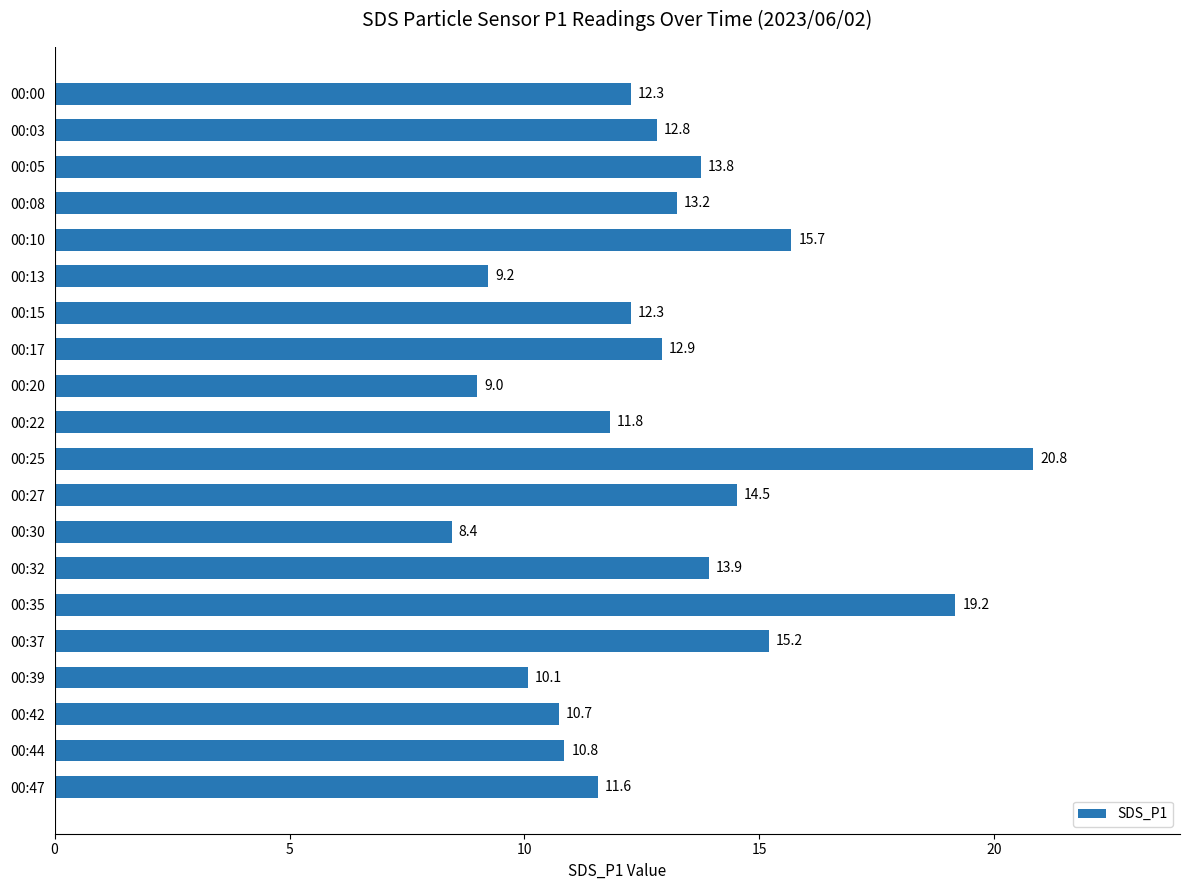

What is the maximum value shown in the chart?

20.8